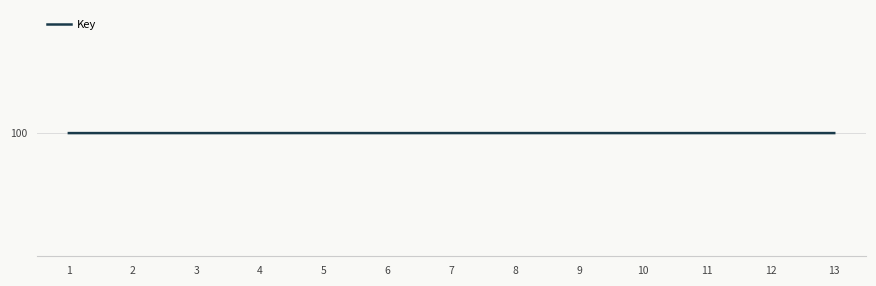

Is this an area chart (filled region under the line)?

No